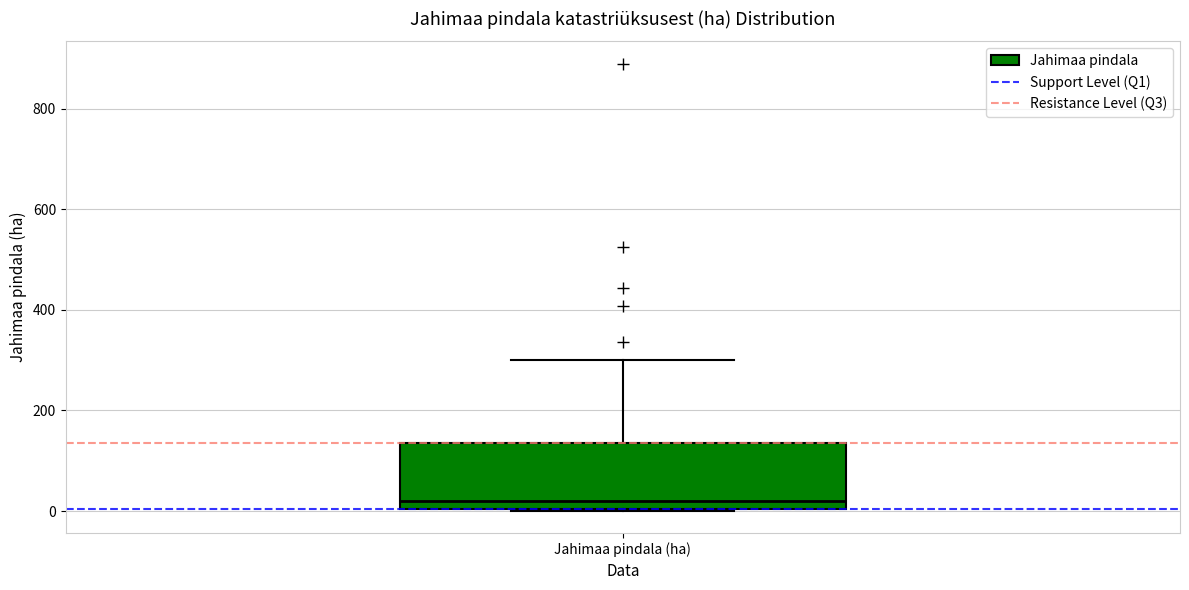

Transcribe this box plot: give where the median line is, the range the box spans, and where the two whiskers end, as read against the y-axis. The values are not printed on the chart, so give them approximately, as read against the axis.

median 20, box 0 to 140, whiskers 0 to 300